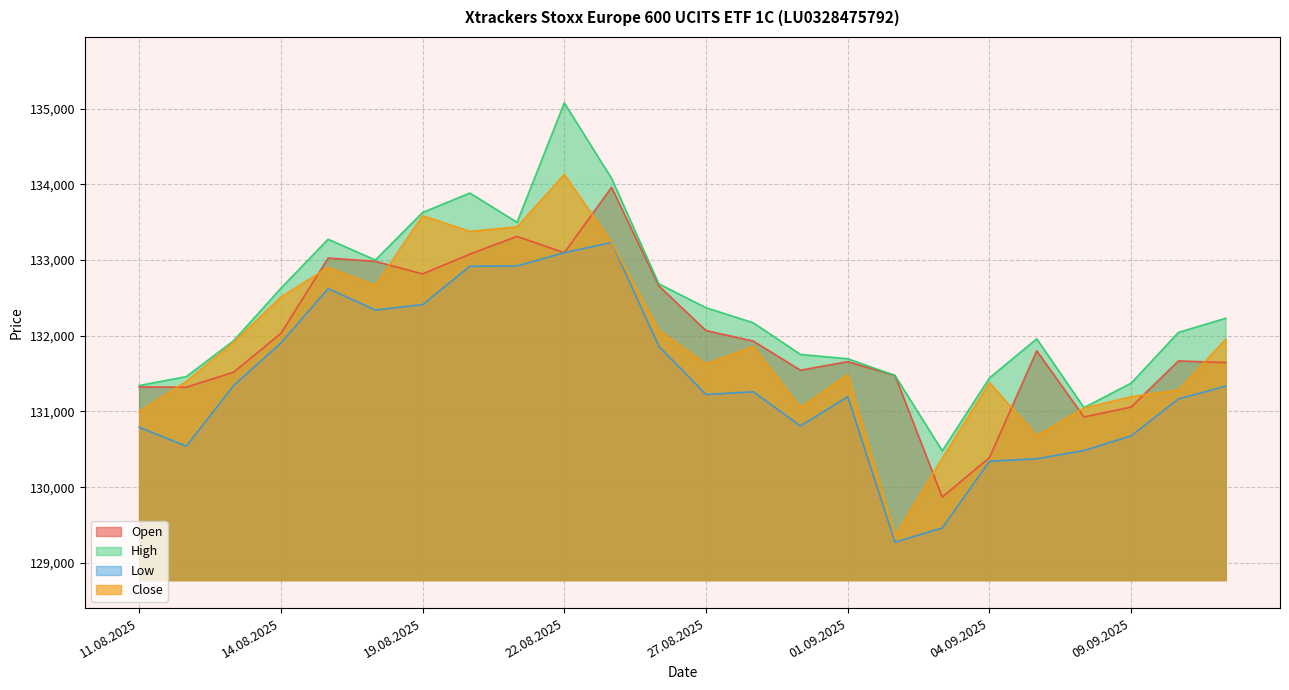

Does the chart display data point markers on the line(s)?

No